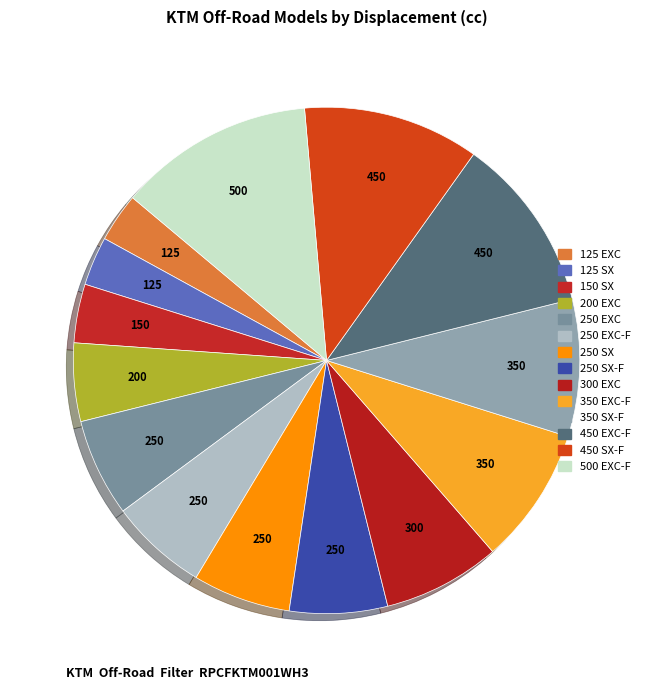

How many segments does this pie chart have?

14